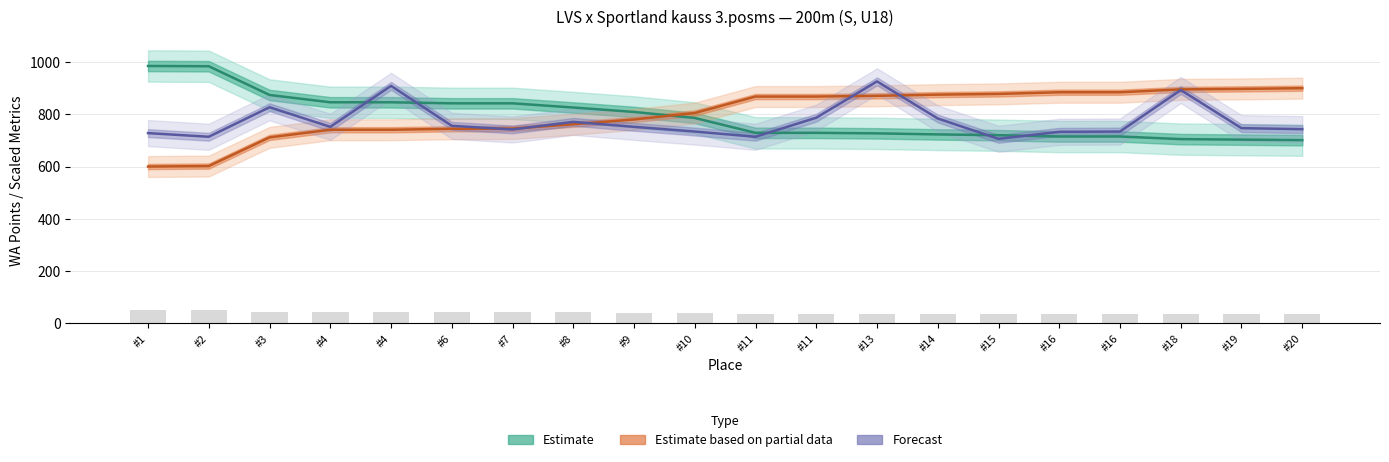

What is the value of the WA Points bar at the 17th from the left?

715.0